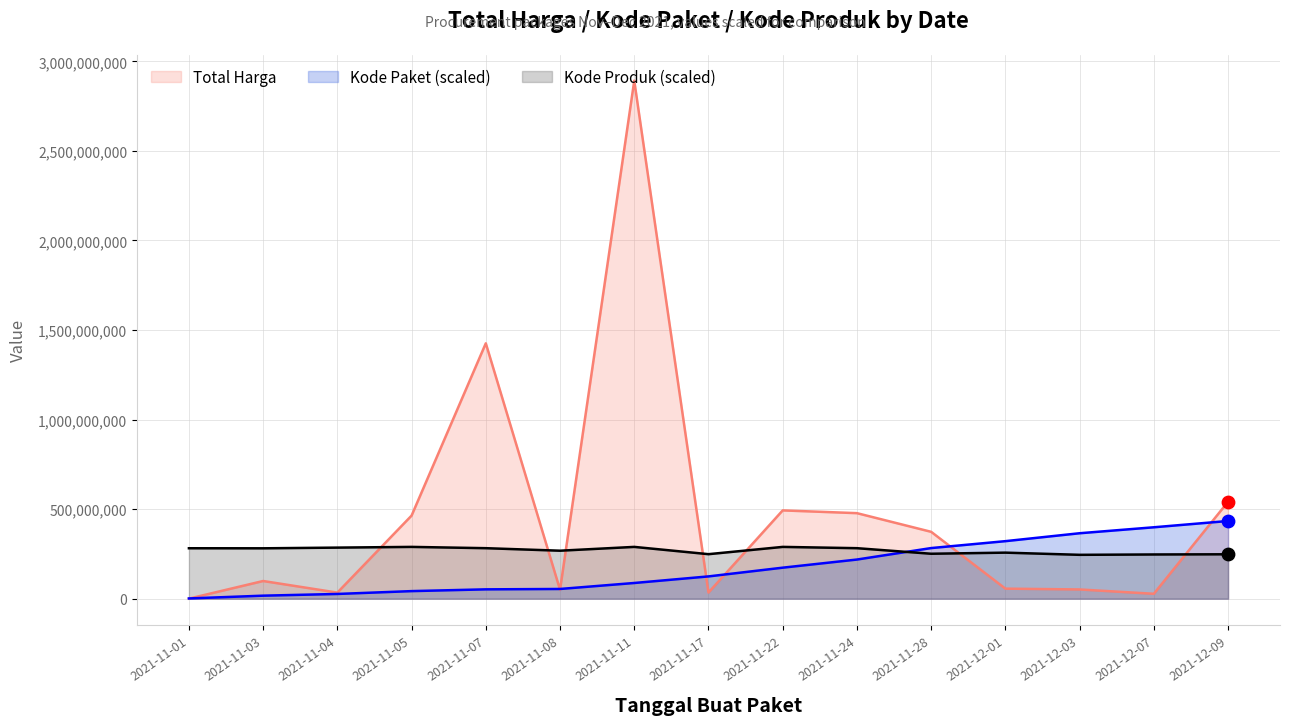

What is the total value across all series at 2021-11-11?

3269052268.3